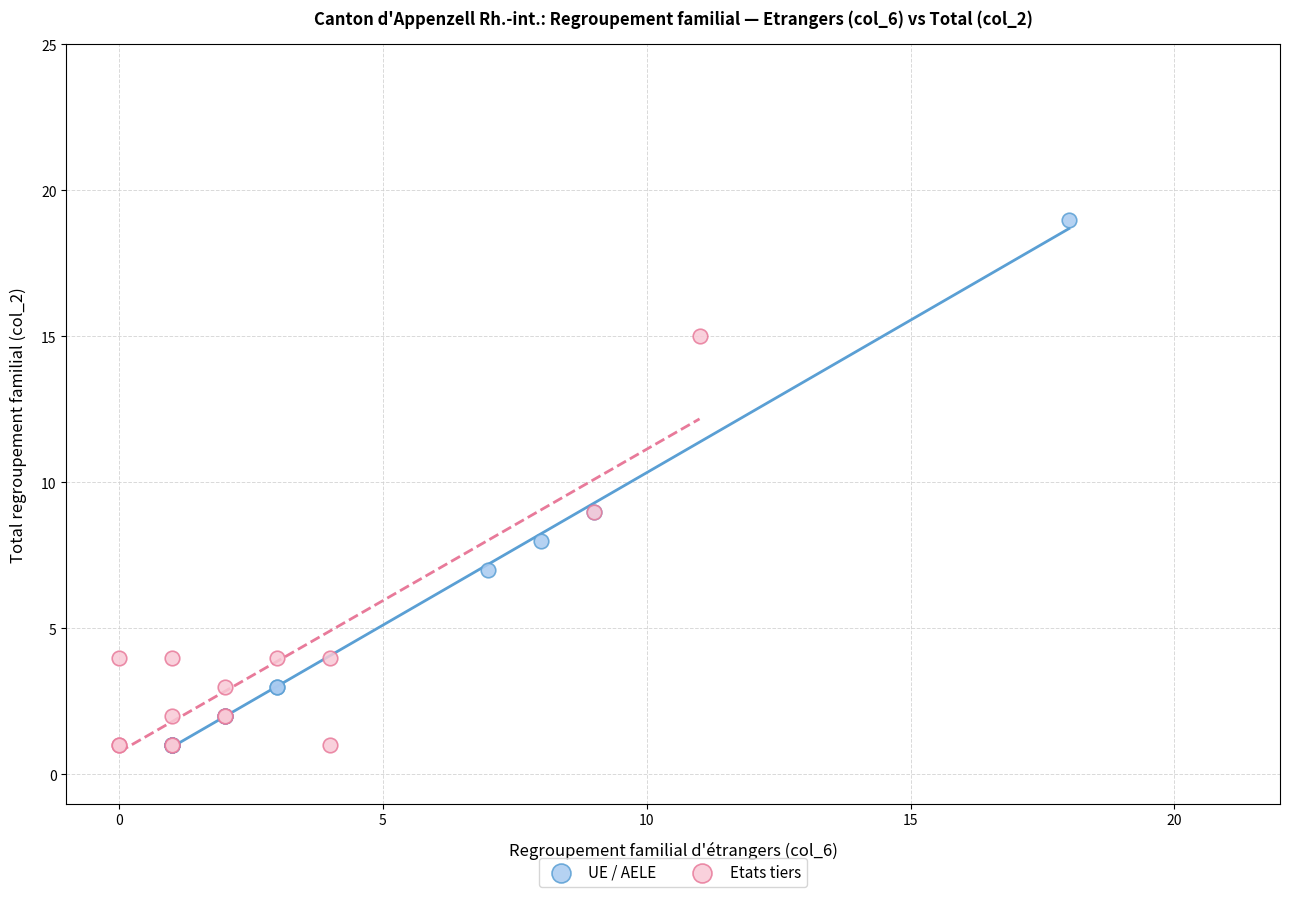

Which series has the widest spread of Y values?

UE / AELE